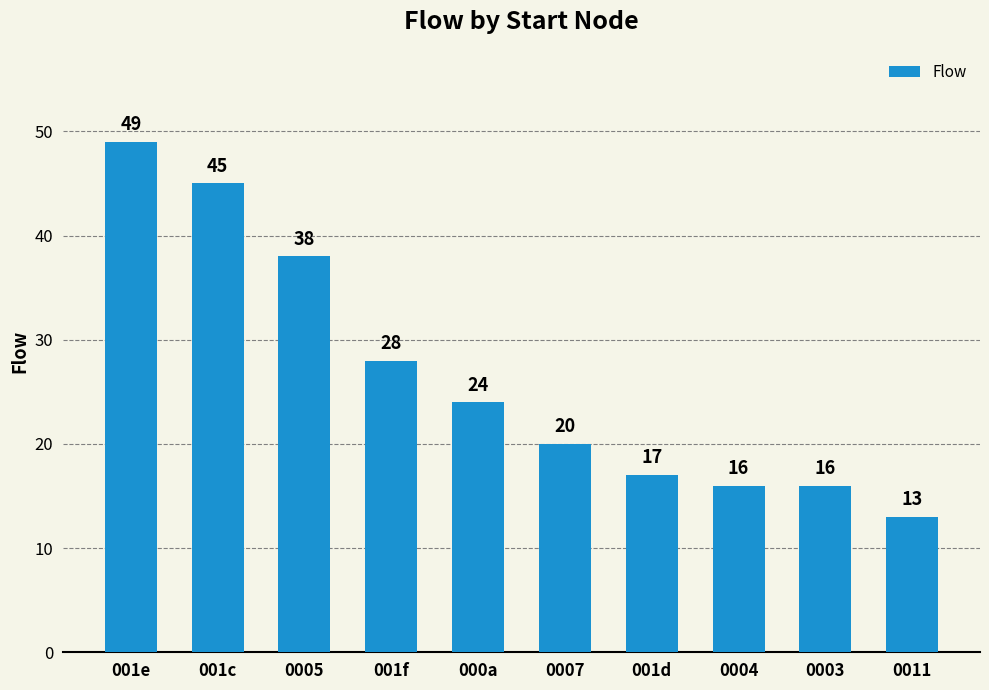

Which has a higher value, 0003 or 0007?

0007